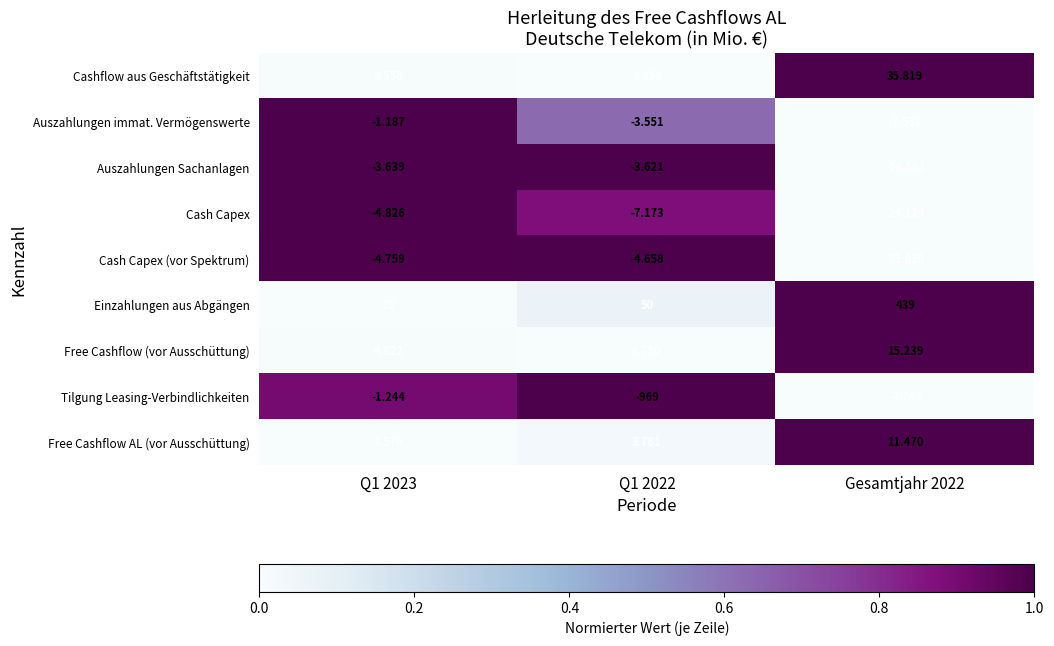

At Q1 2023, list the series in order from smallest to largest.

Cash Capex, Cash Capex (vor Spektrum), Auszahlungen Sachanlagen, Tilgung Leasing-Verbindlichkeiten, Auszahlungen immat. Vermögenswerte, Free Cashflow AL (vor Ausschüttung), Free Cashflow (vor Ausschüttung), Cashflow aus Geschäftstätigkeit, Einzahlungen aus Abgängen